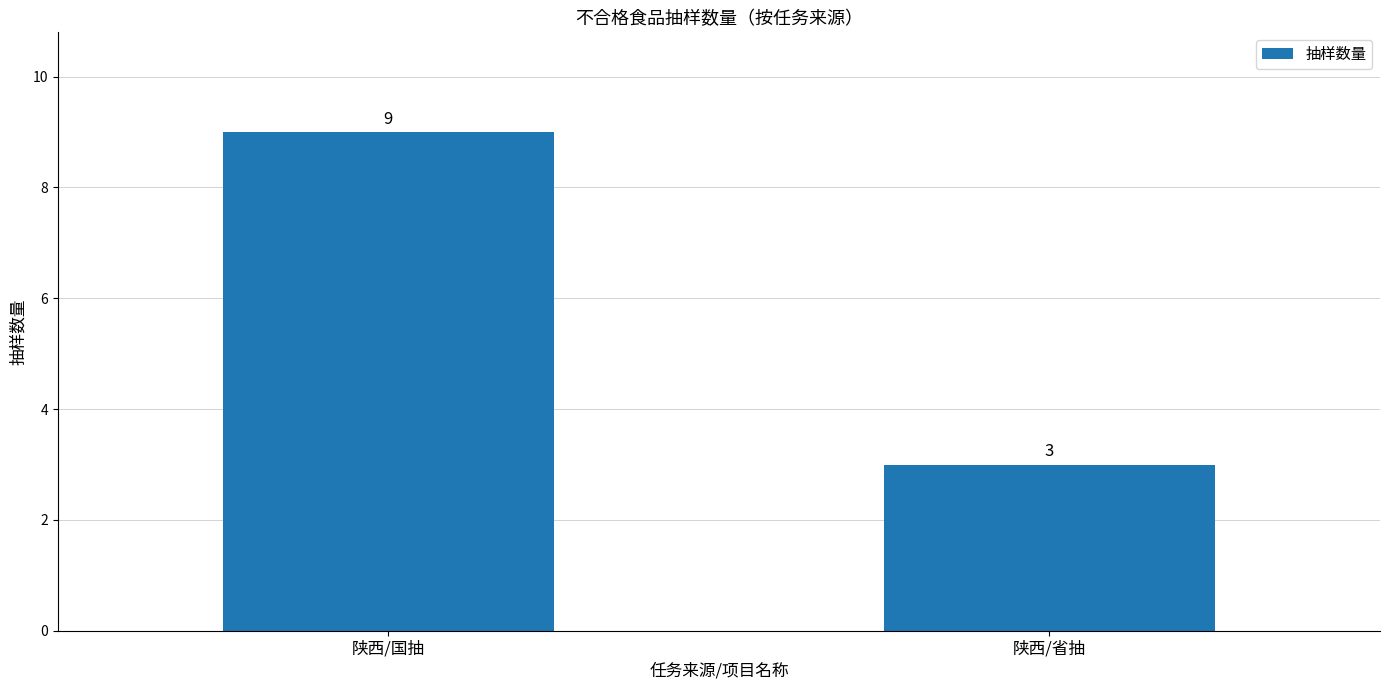

How many bars are there in total?

2